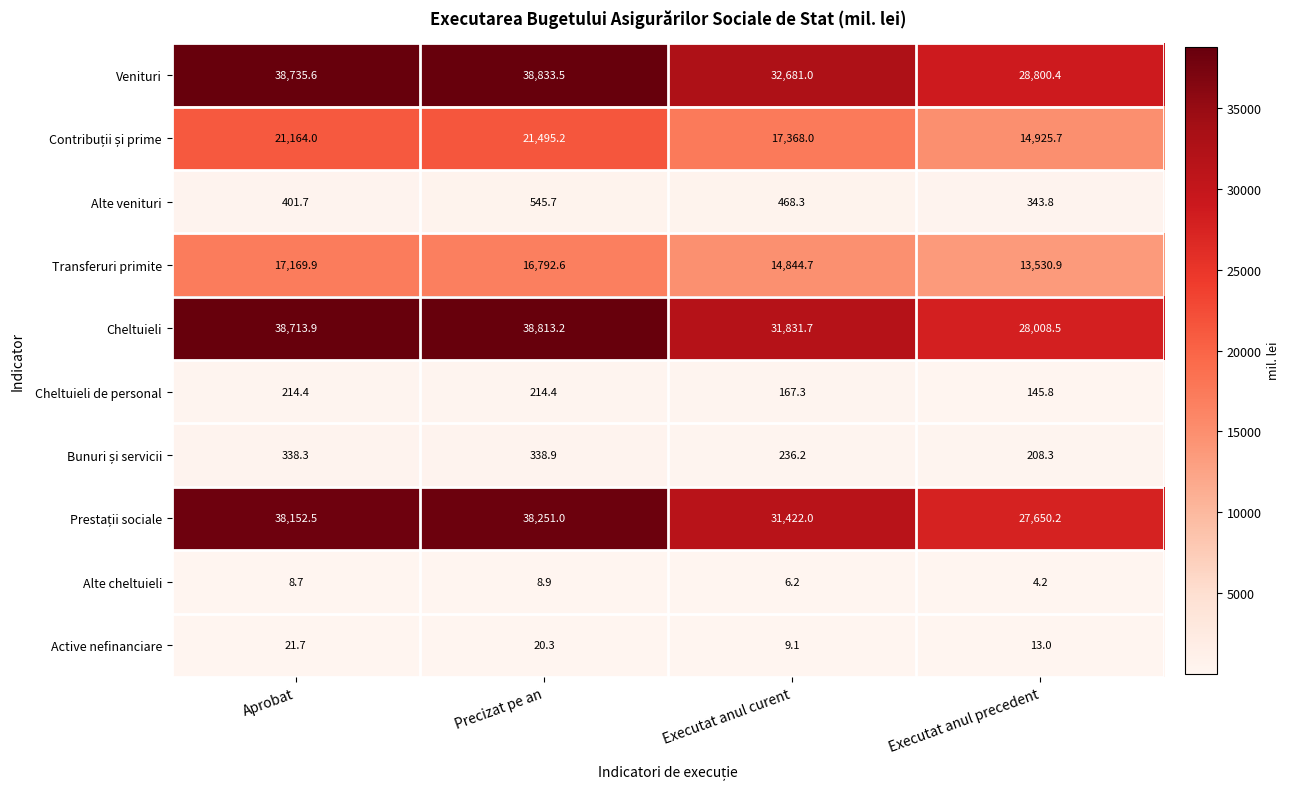

At which category is the sum across all series the highest?

Precizat pe an